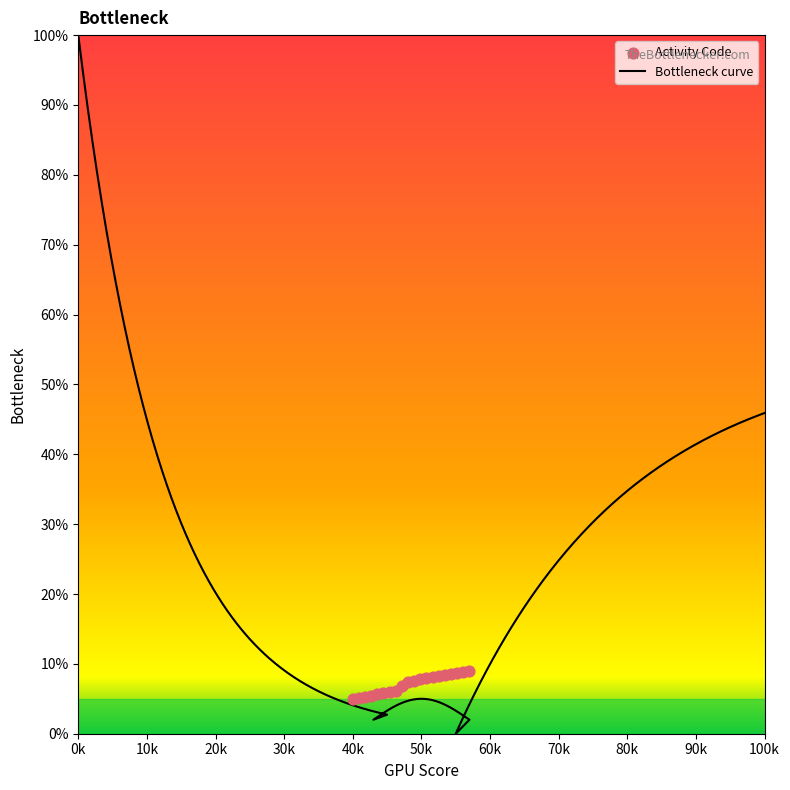

Which has a higher value, 19 or 23?

23